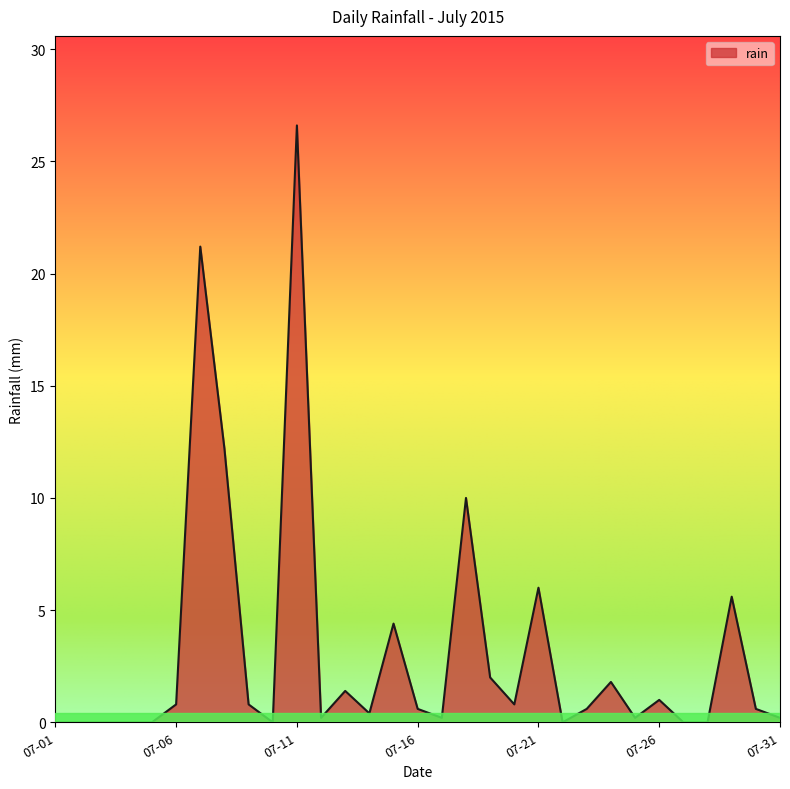

How many lines are shown in the chart?

1